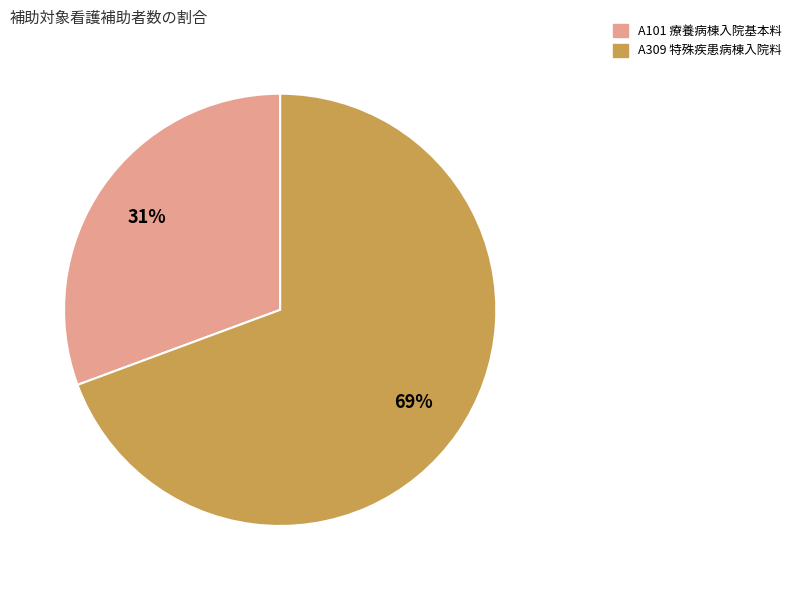

Is the sum of A101 療養病棟入院基本料 and A309 特殊疾患病棟入院料 greater than half?

Yes